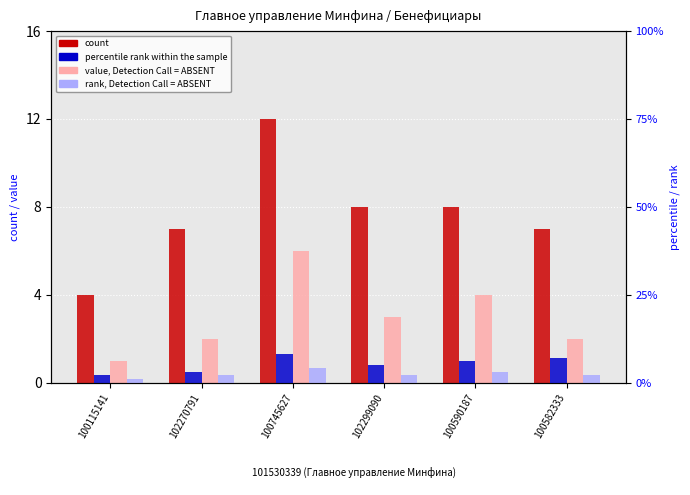

At which label does count reach its minimum?

100115141